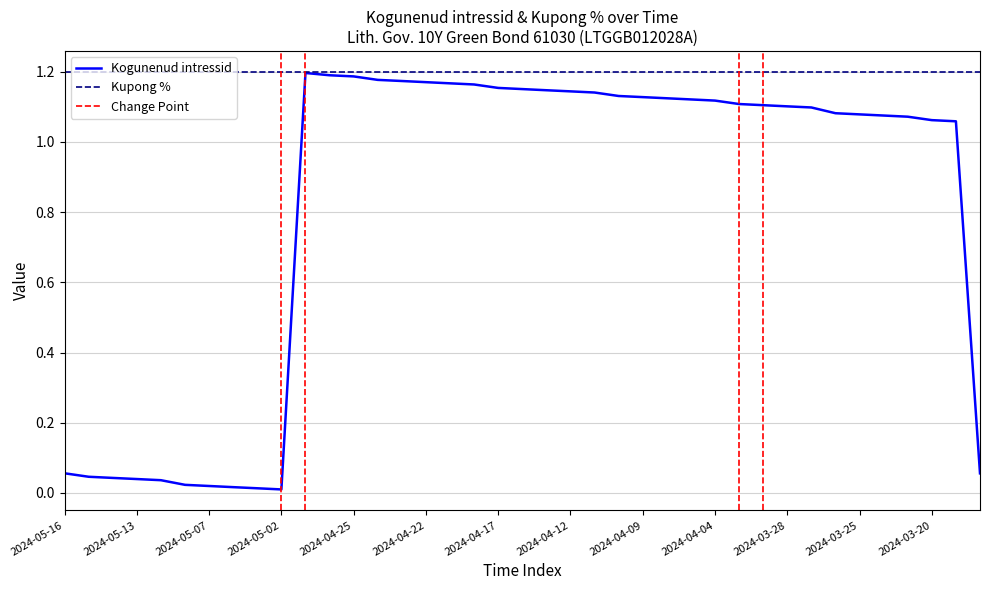

At which category does the chart reach its minimum across all series?

2024-05-02